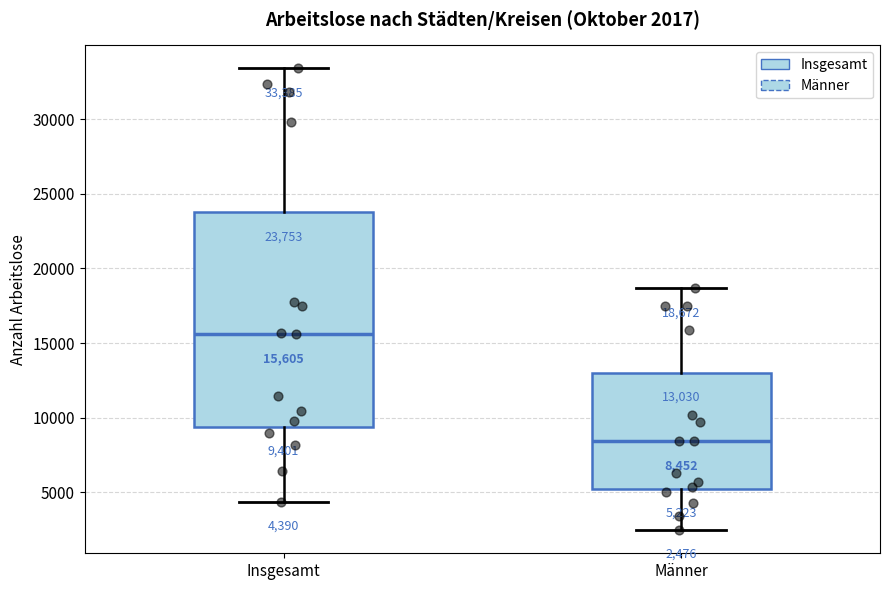

Which box is the tallest, from its lower edge to its upper edge?

Insgesamt